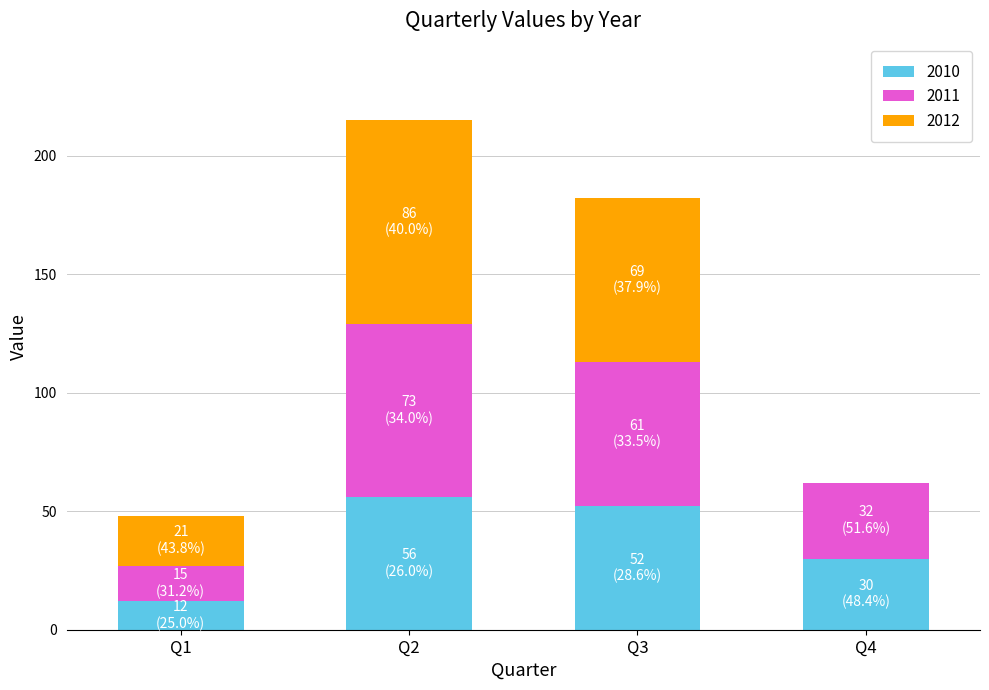

What is the total value across all series at Q1?

48